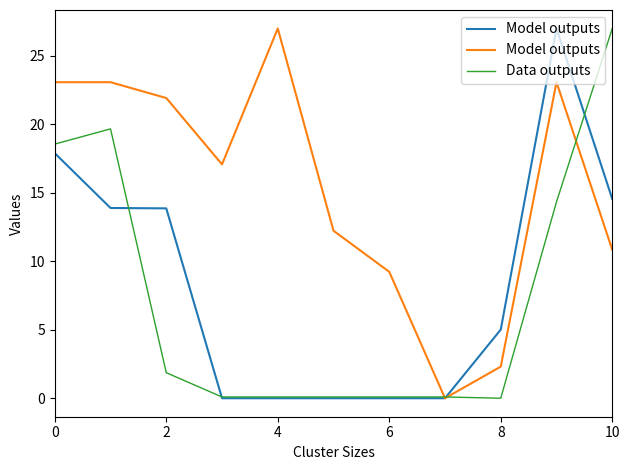

Is it true that Data outputs equals 0.1 at 6?

True